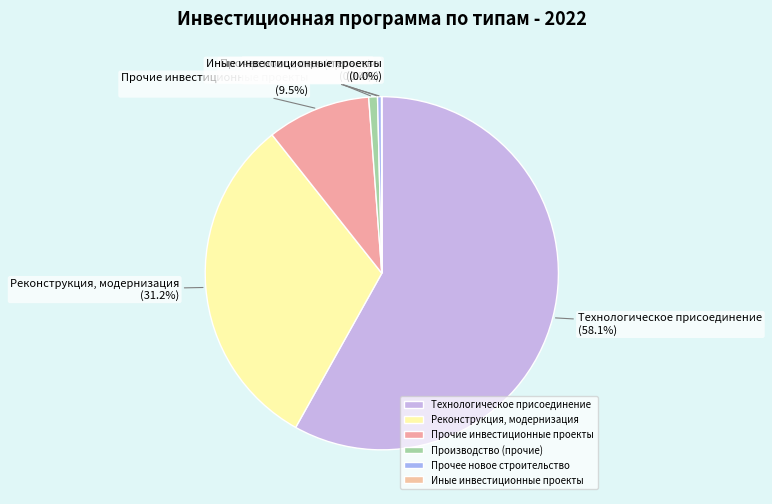

What is the largest slice in the pie chart?

Технологическое присоединение